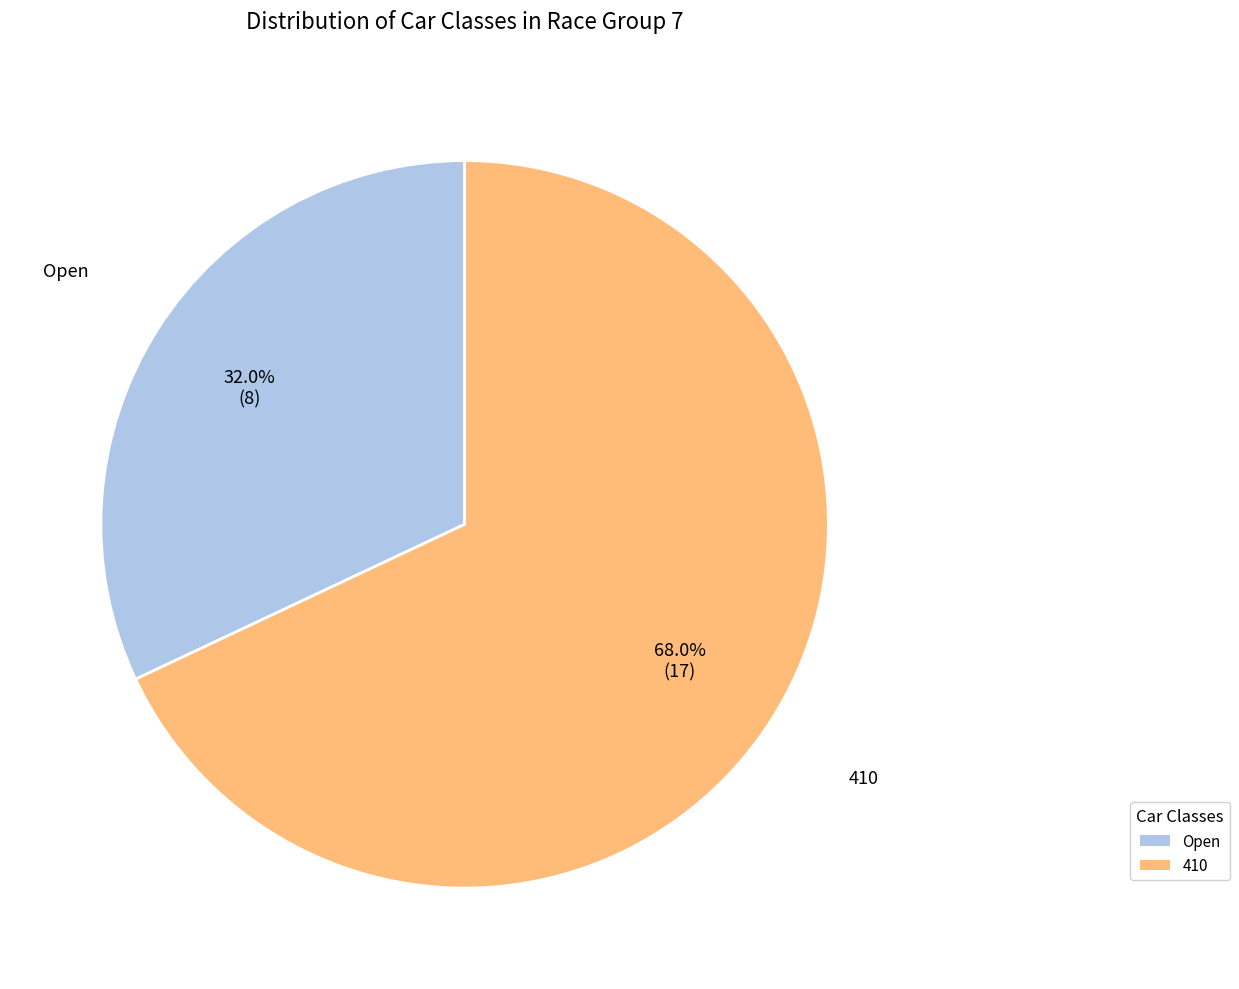

The Open slice represents 32% of the pie. True or false?

True